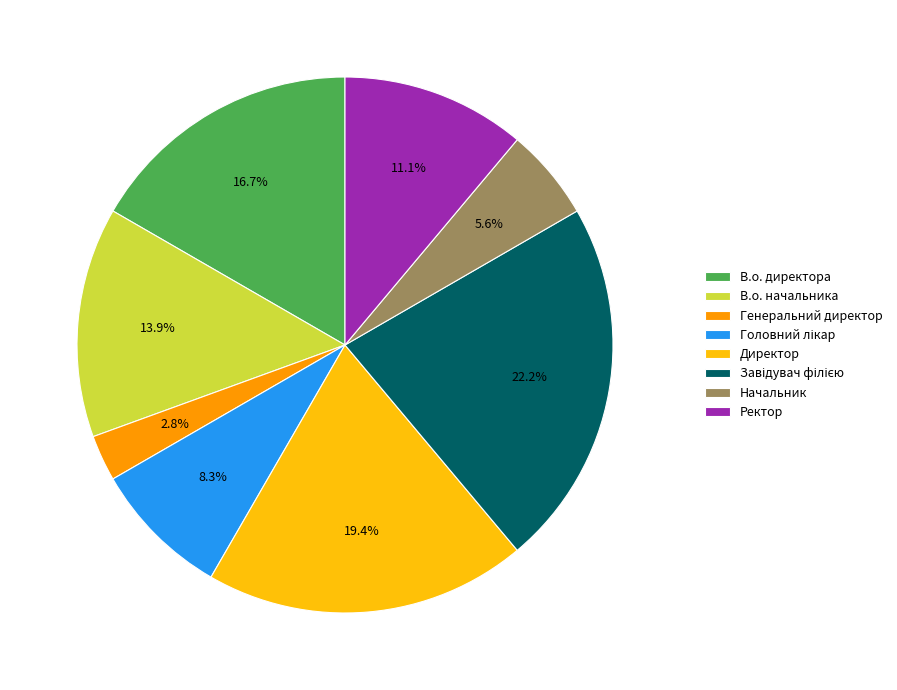

Does Ректор account for over 50% of the chart?

No